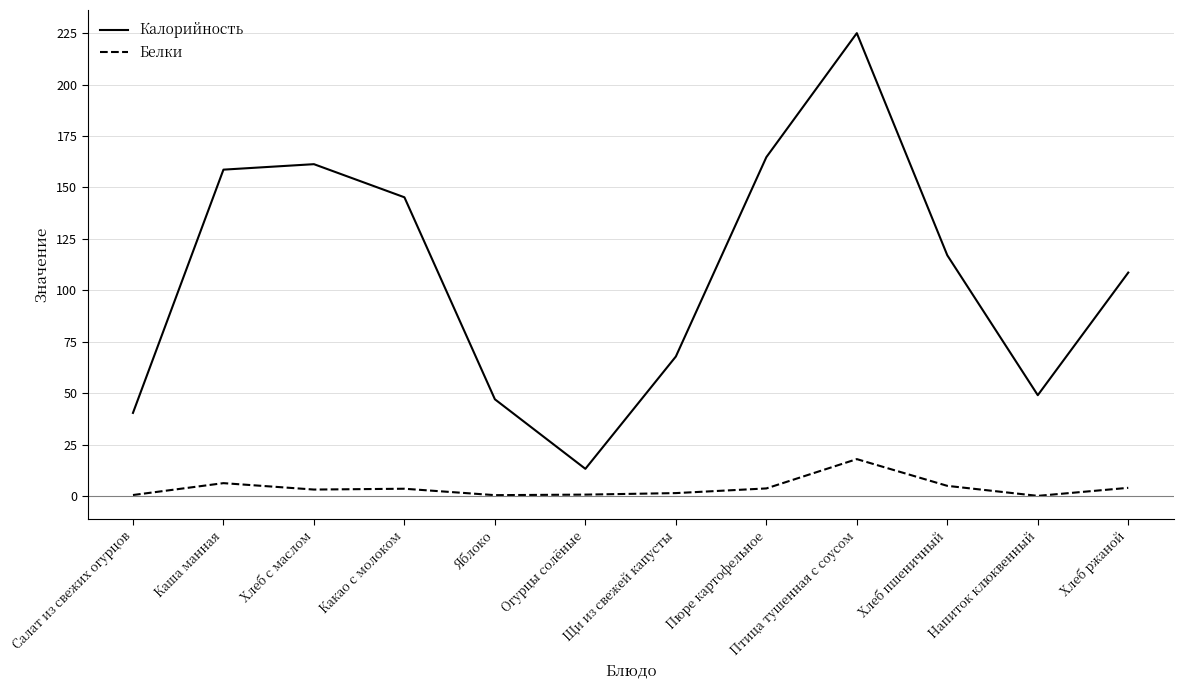

How many lines are shown in the chart?

2